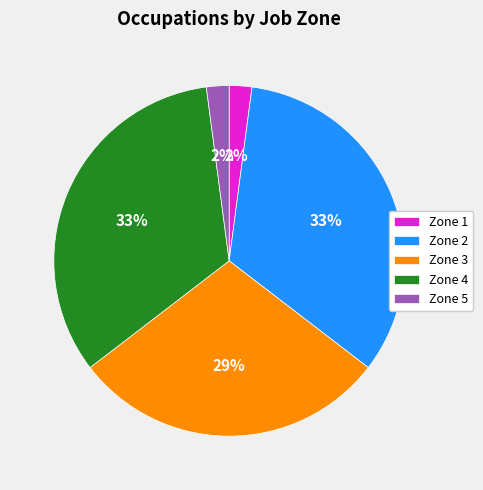

Combined, do Zone 1 and Zone 4 account for over 50%?

No